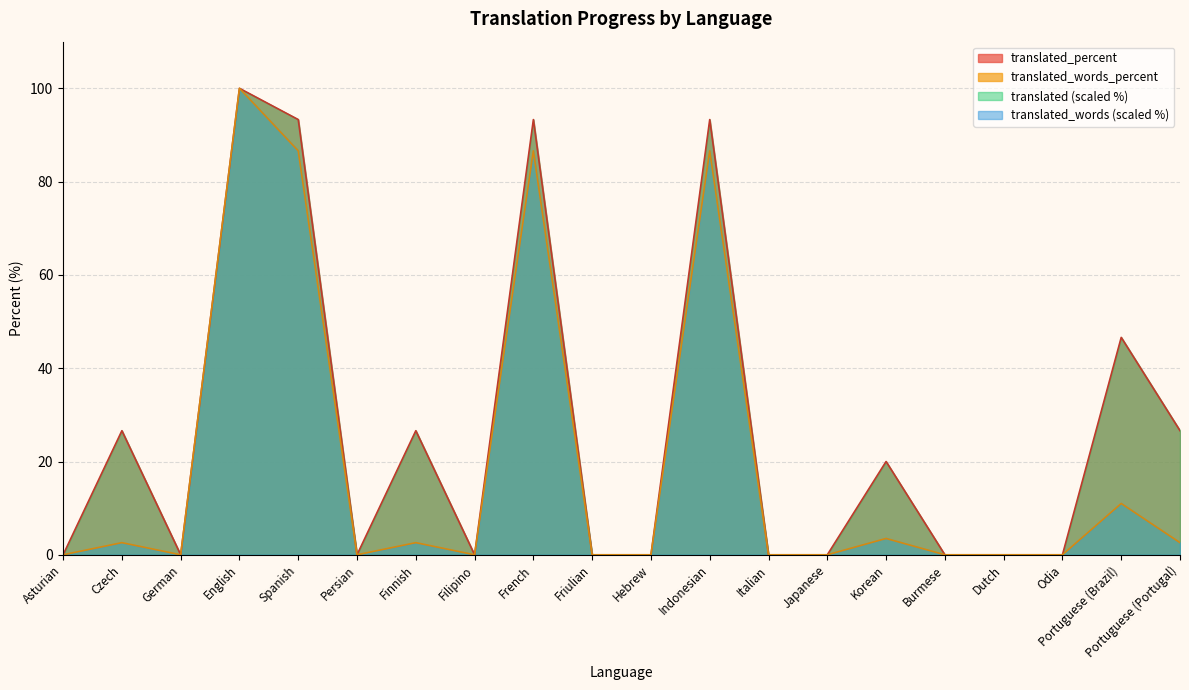

Between Italian and Portuguese (Portugal), which series saw the biggest shift?

translated (scaled %)